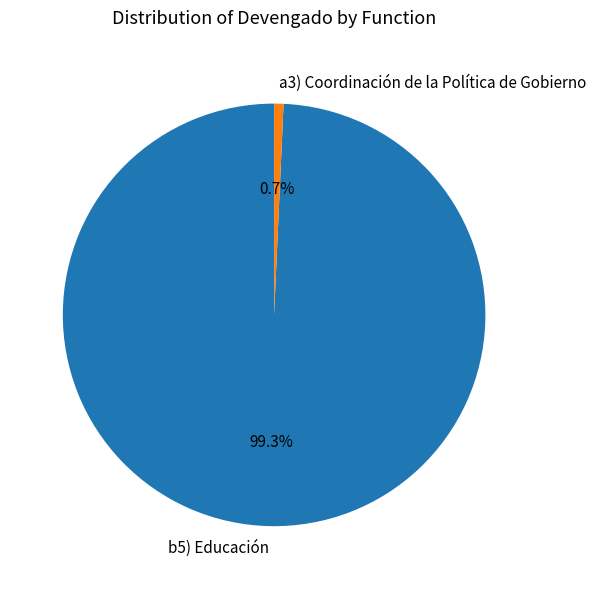

How many slices are in this pie chart?

2